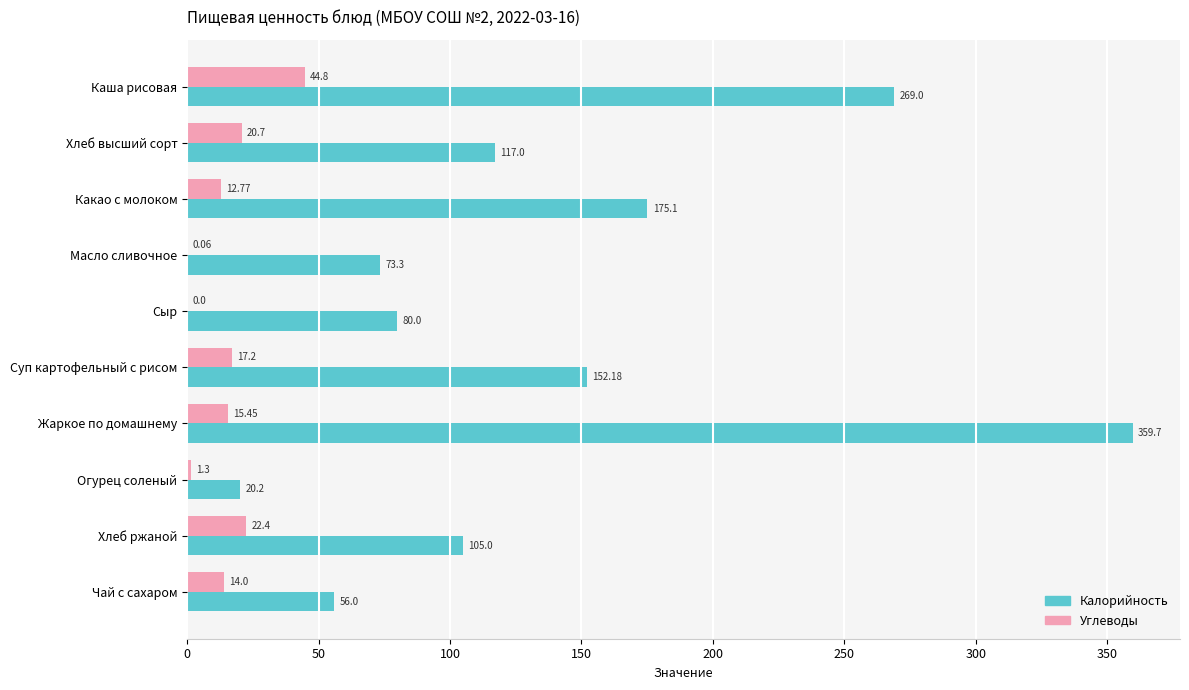

What are all the series names shown in the legend?

Калорийность, Углеводы